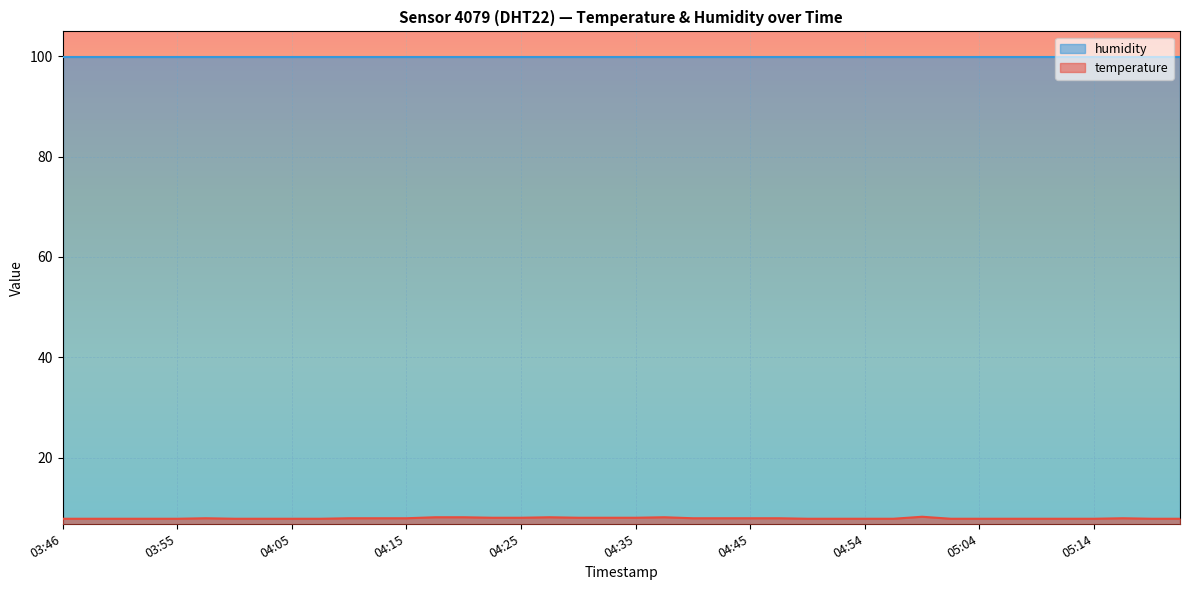

The value at 03:58 is 8.0. True or false?

True